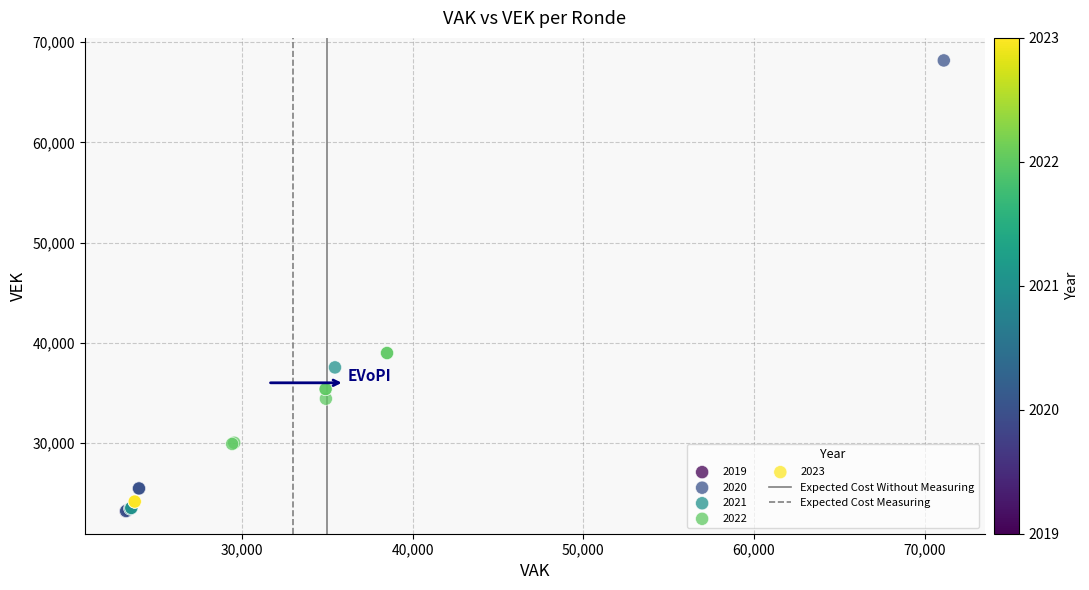

Which series contains the highest Y value?

2020